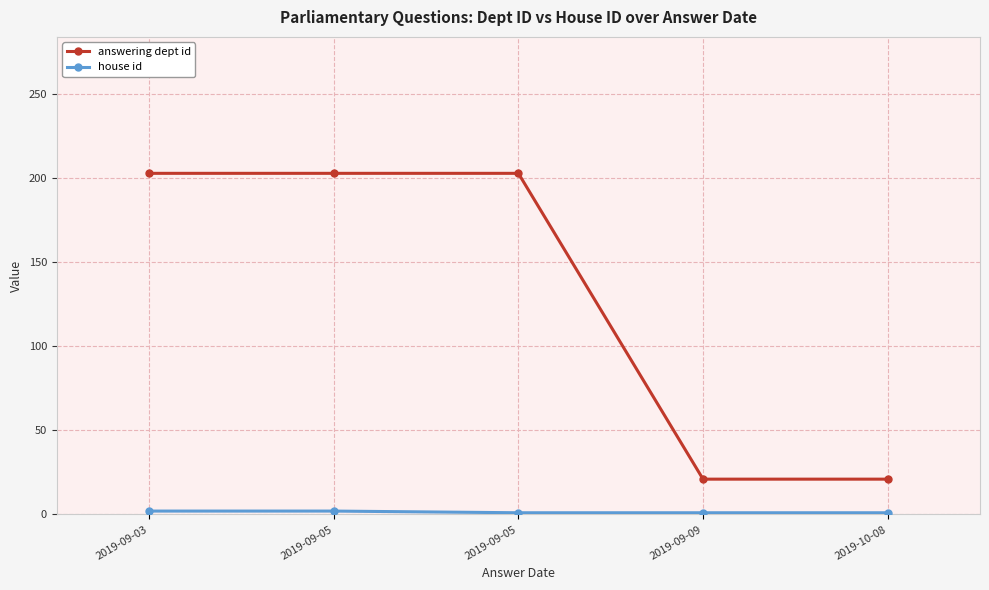

What is the sum of all answering dept id values?

651